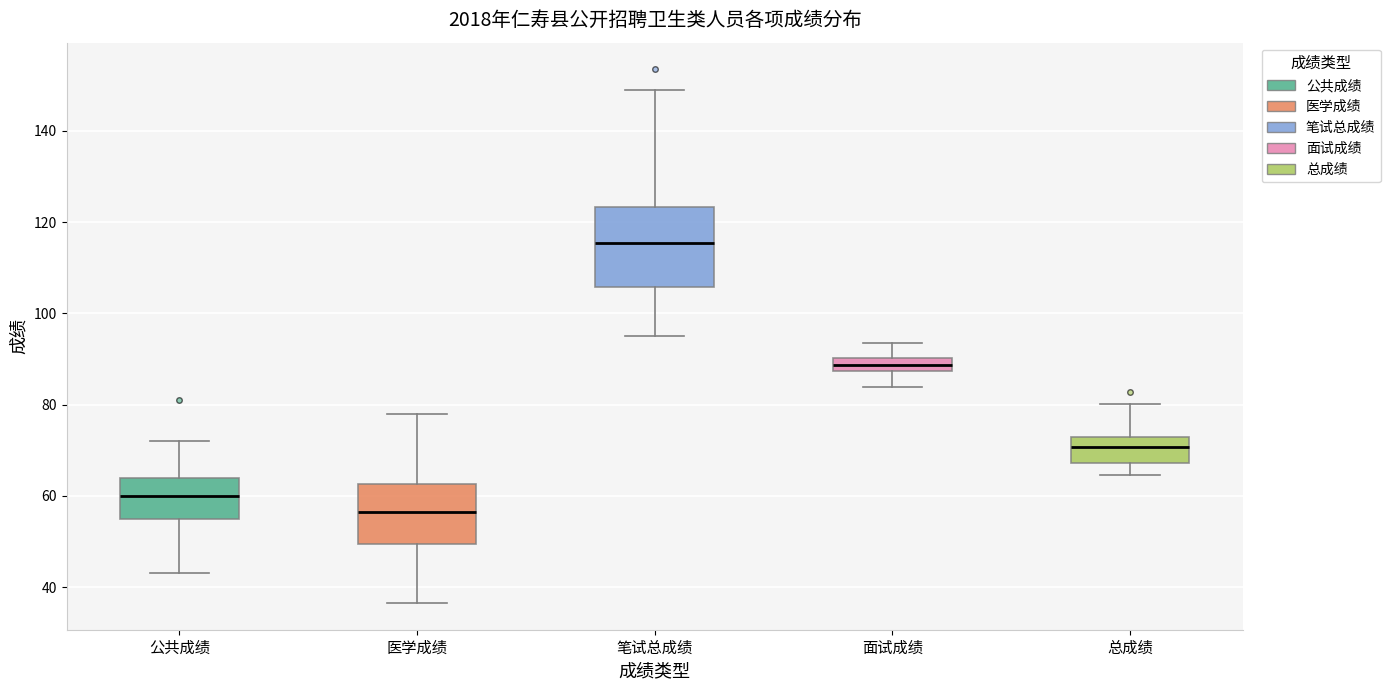

Comparing the boxes themselves (not the whiskers), which one is the tallest?

笔试总成绩